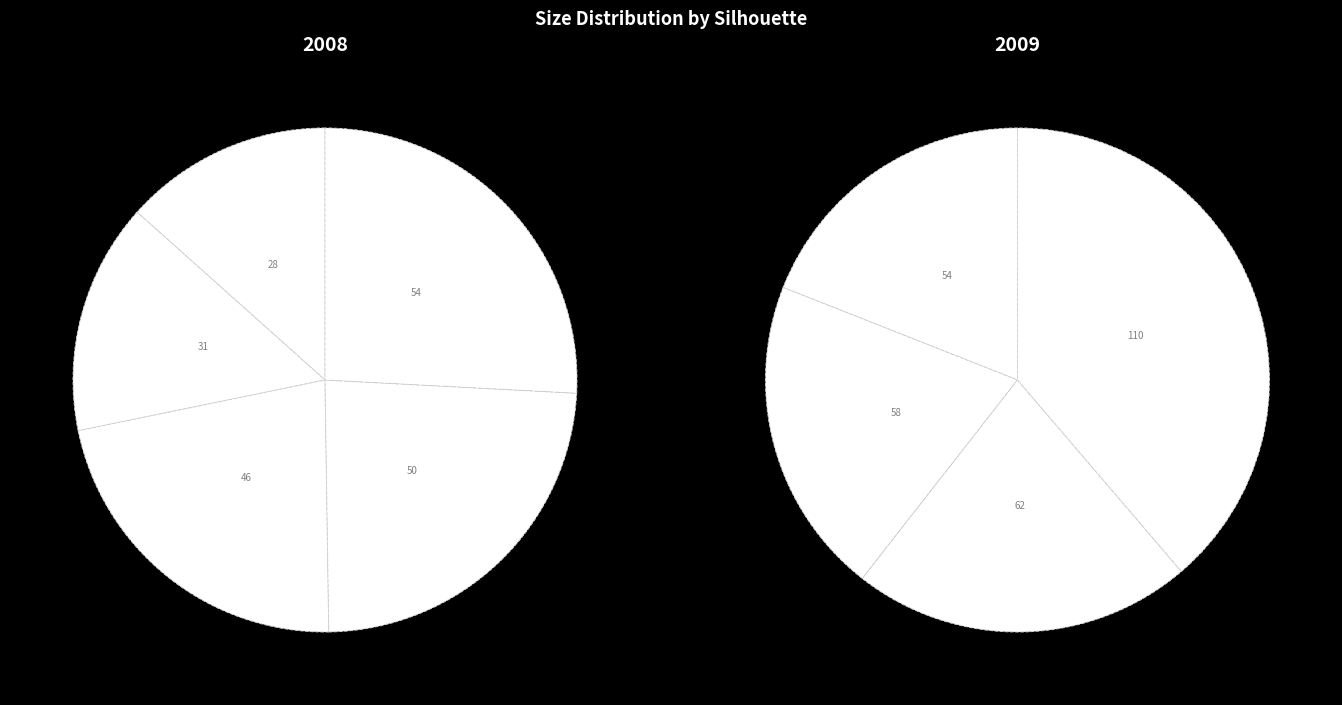

What is the change in value from SHORT AND STOUT 28 to TYPICAL 62?

+34